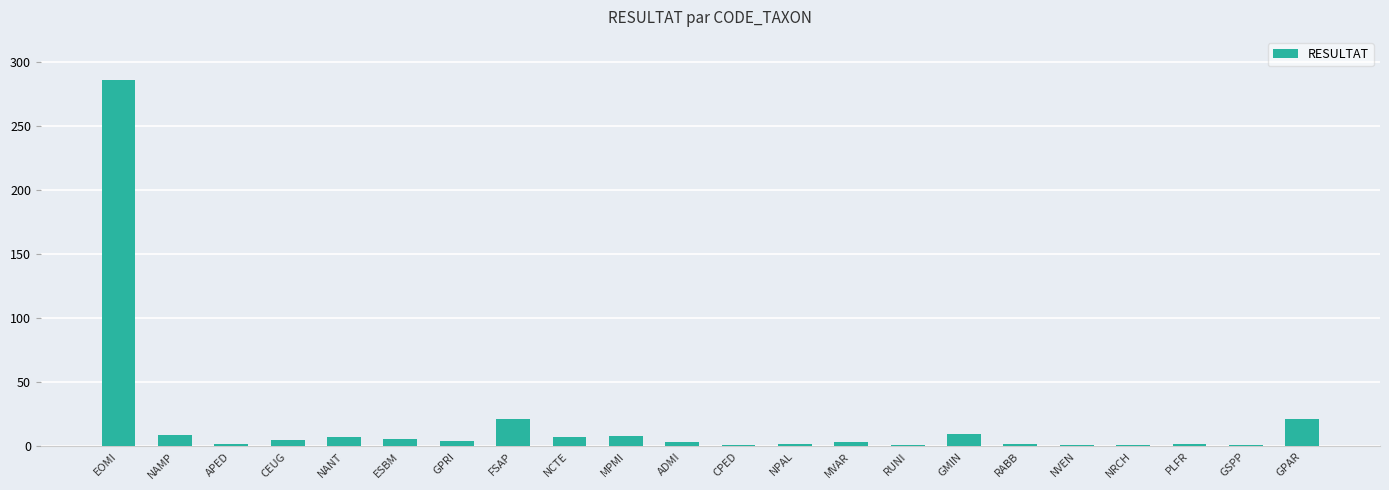

The value at NRCH is 1. True or false?

True